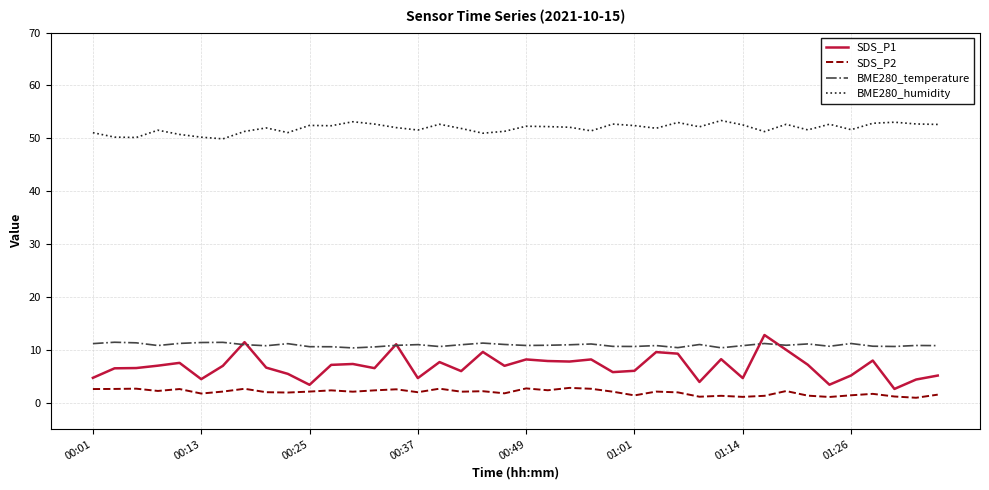

Which series has the largest total across all categories?

BME280_humidity